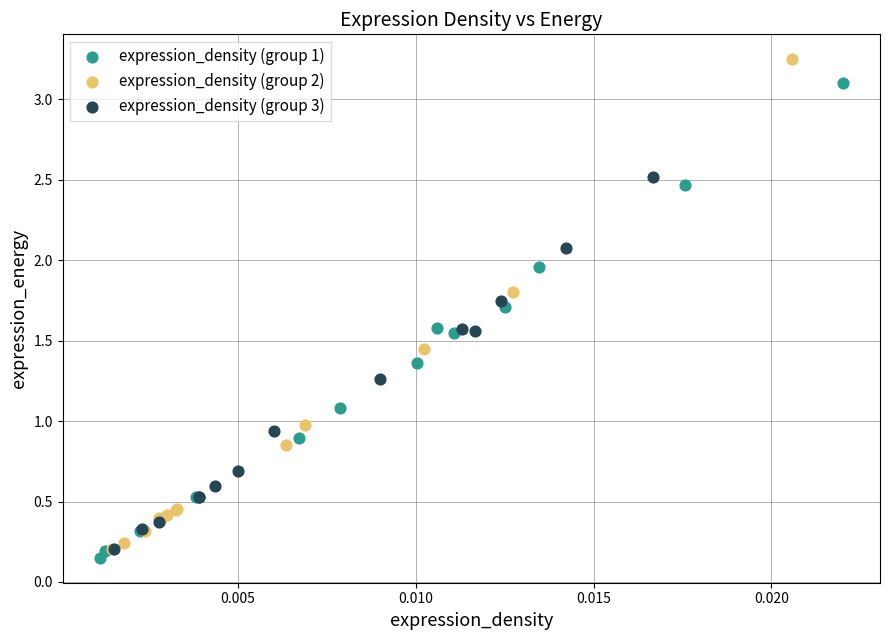

Which series reaches the maximum Y coordinate?

expression_density (group 2)